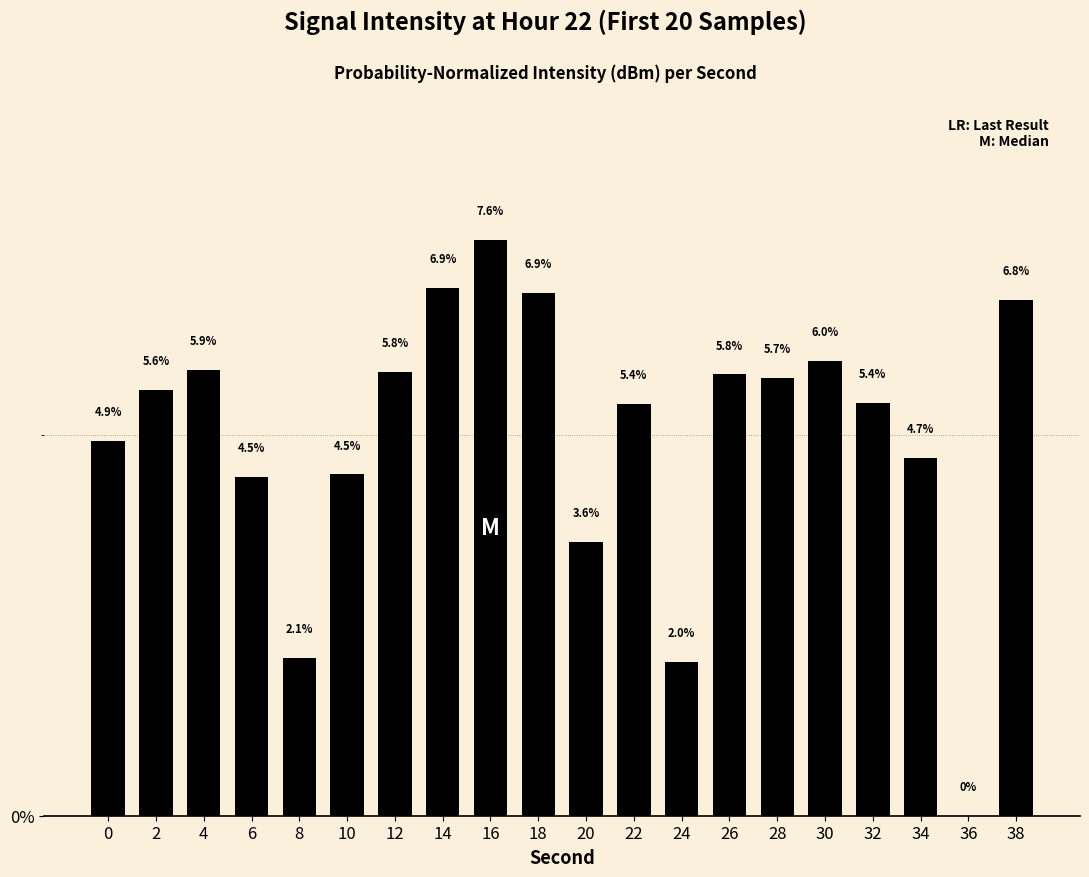

Are the bars horizontal?

No